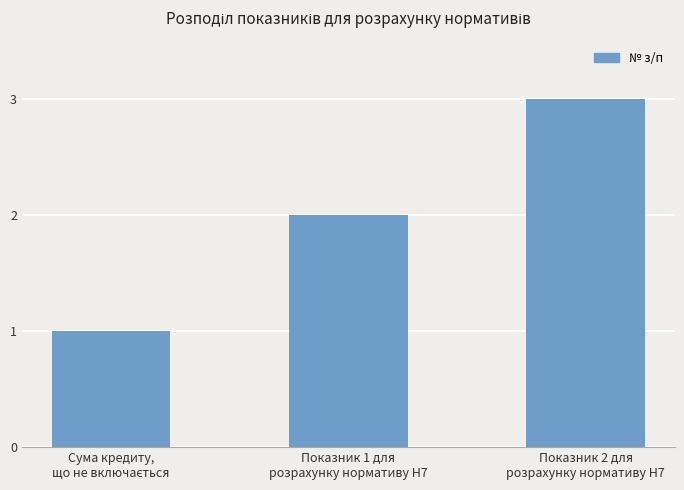

Reading right to left, transcribe all the data shown in this chart.

3	2	1